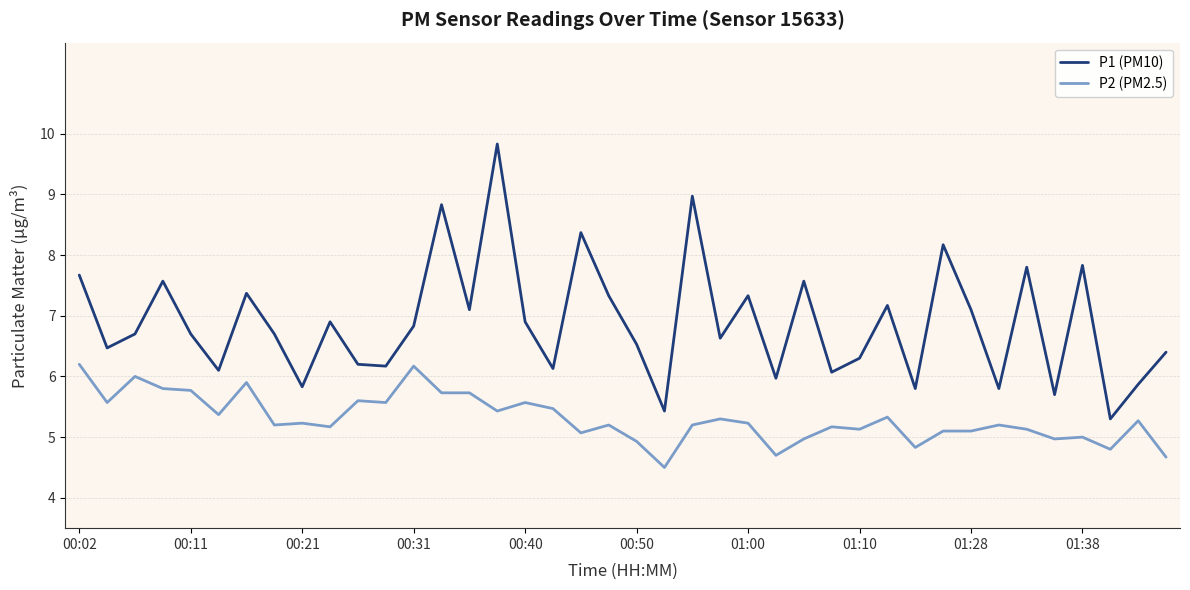

Count the number of data series in this chart.

2